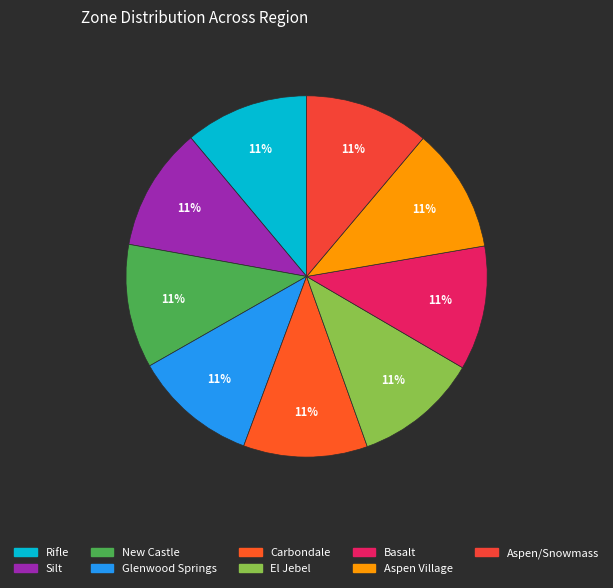

To the nearest percent, what percentage of the pie is New Castle?

11%